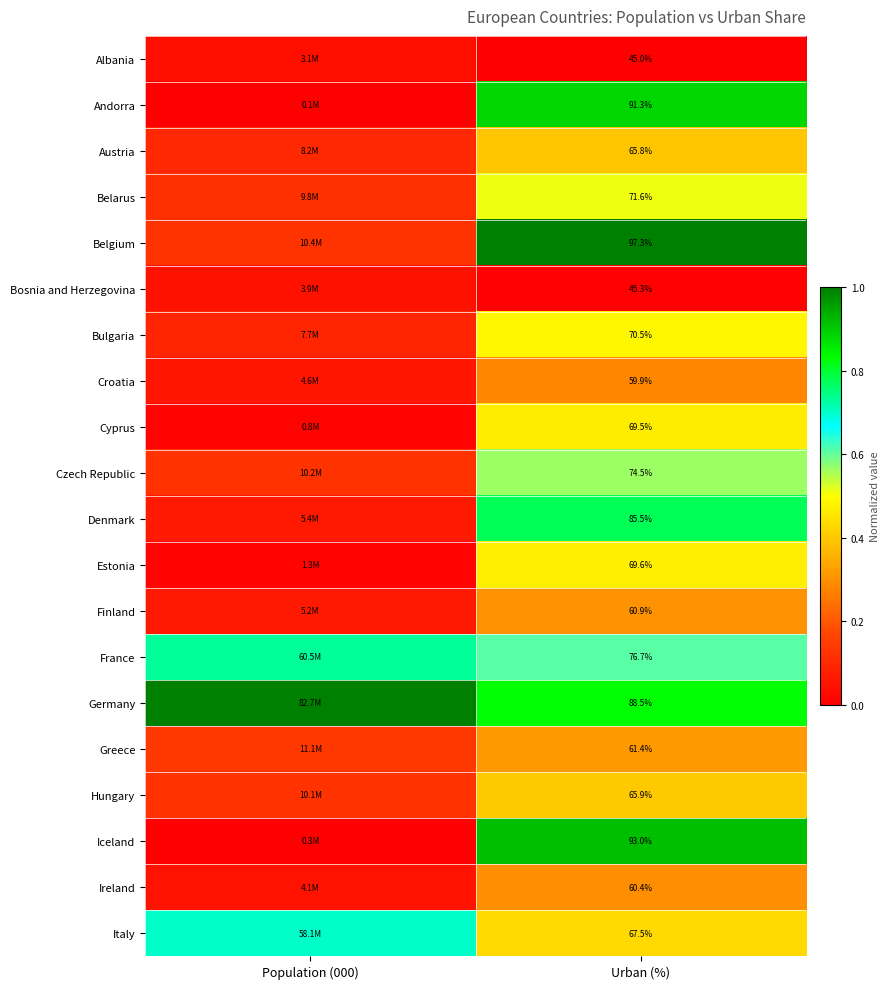

At how many categories does at least one series exceed 0?

2